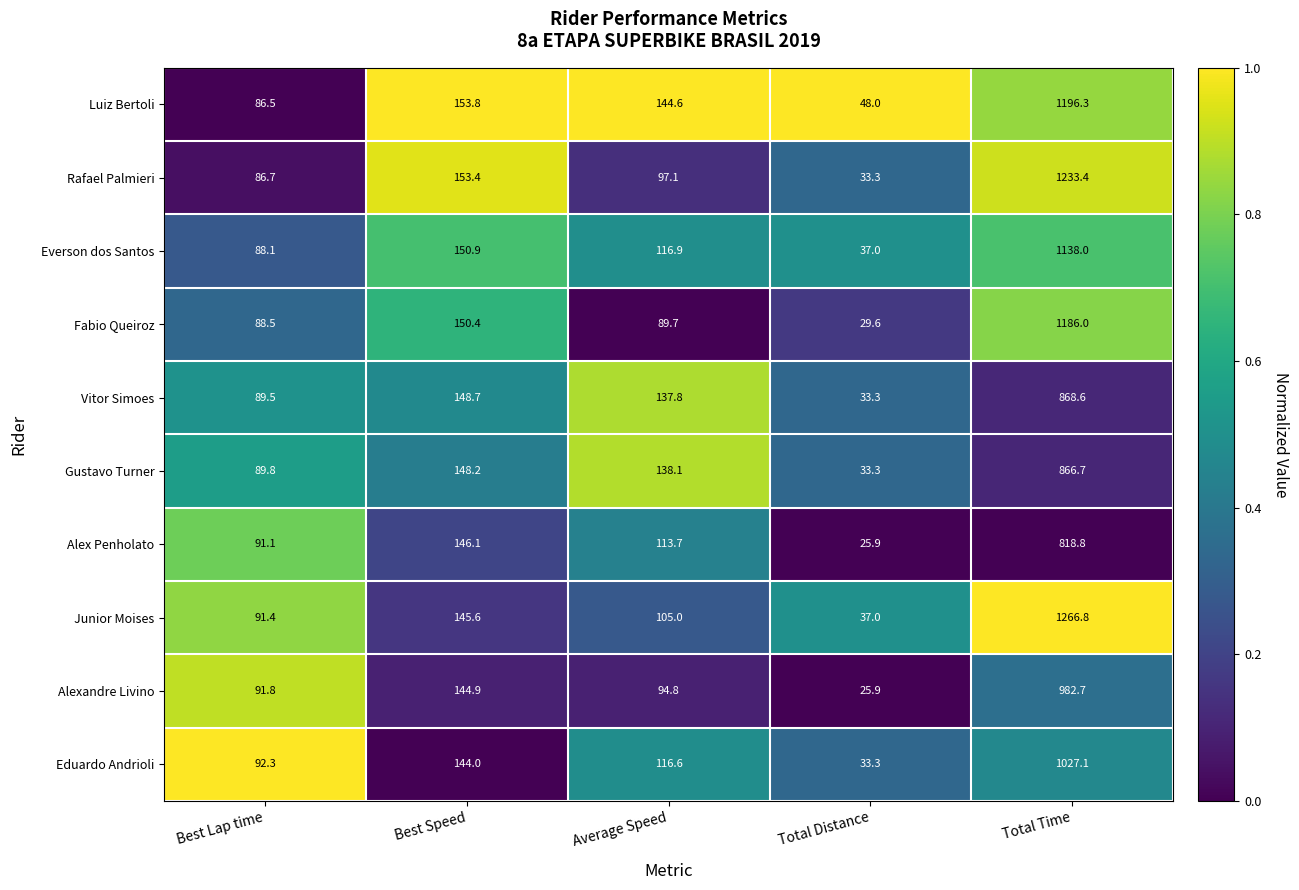

Count the number of categories in the chart.

5